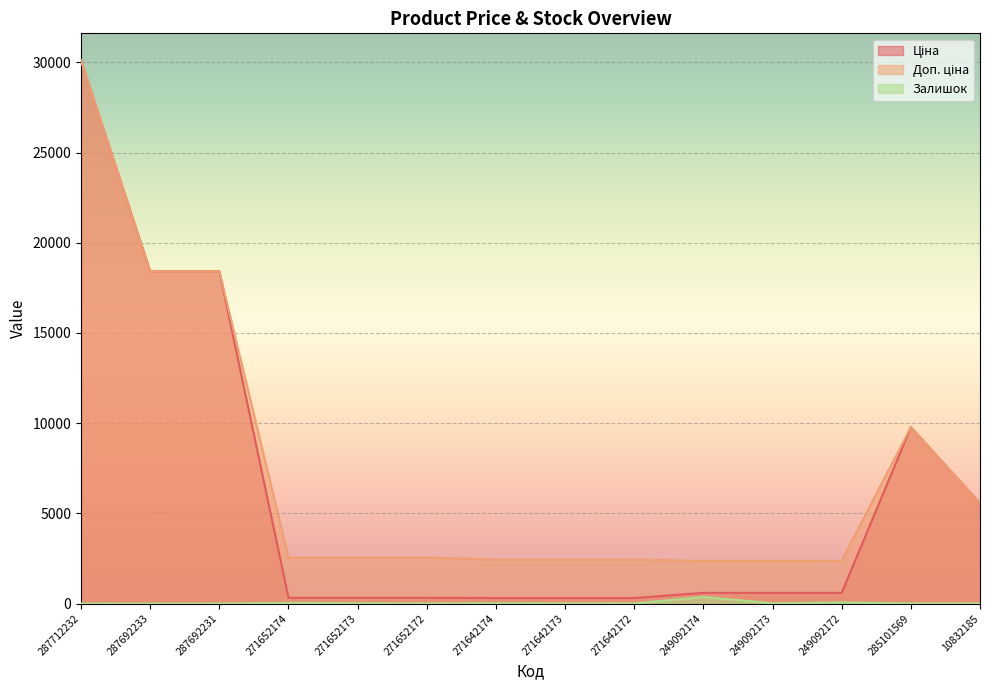

At how many categories does at least one series exceed 1966?

14